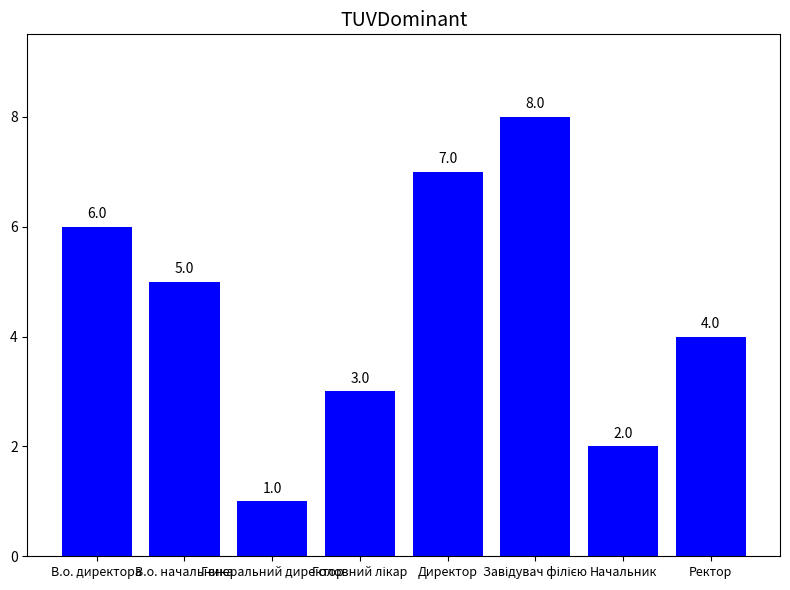

True or false: the data shows 3 at Начальник.

False